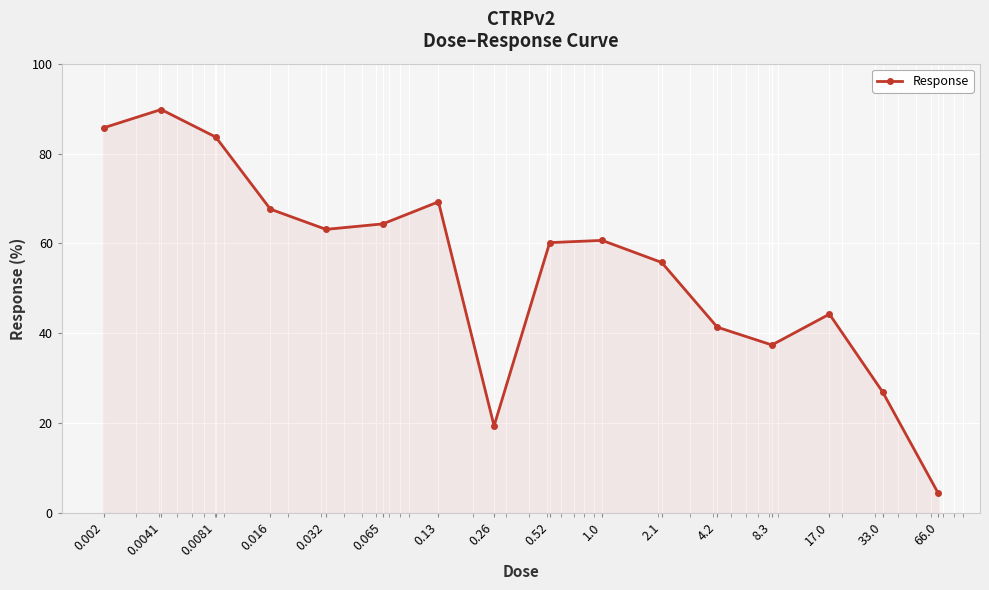

What is the value of the 8th point from the left?

19.4